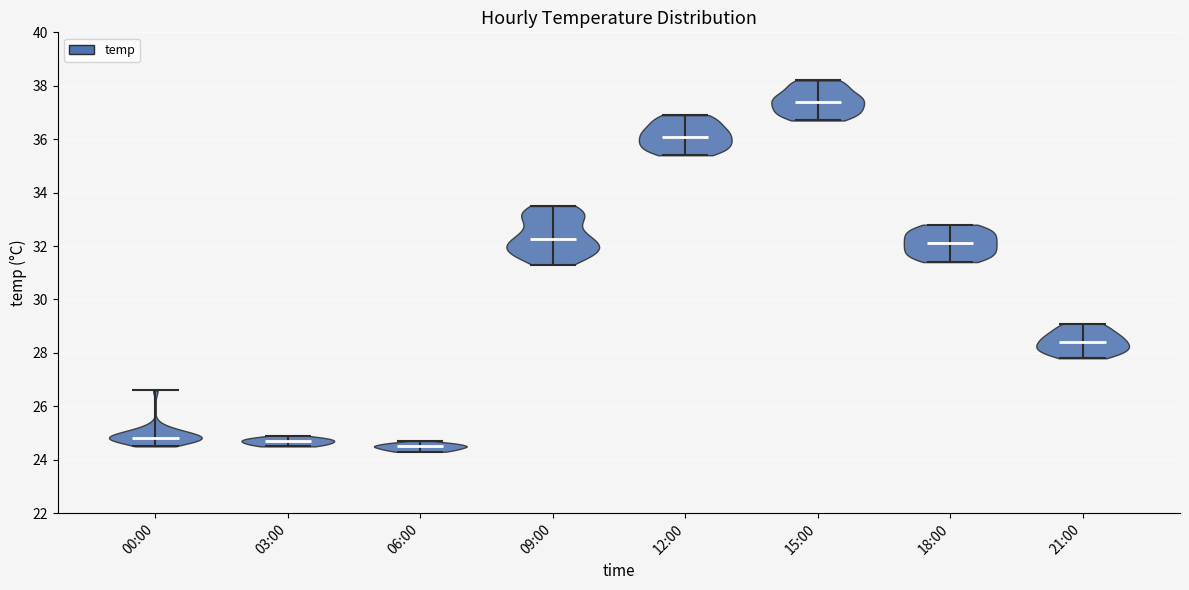

Which violin has the highest median line?

15:00